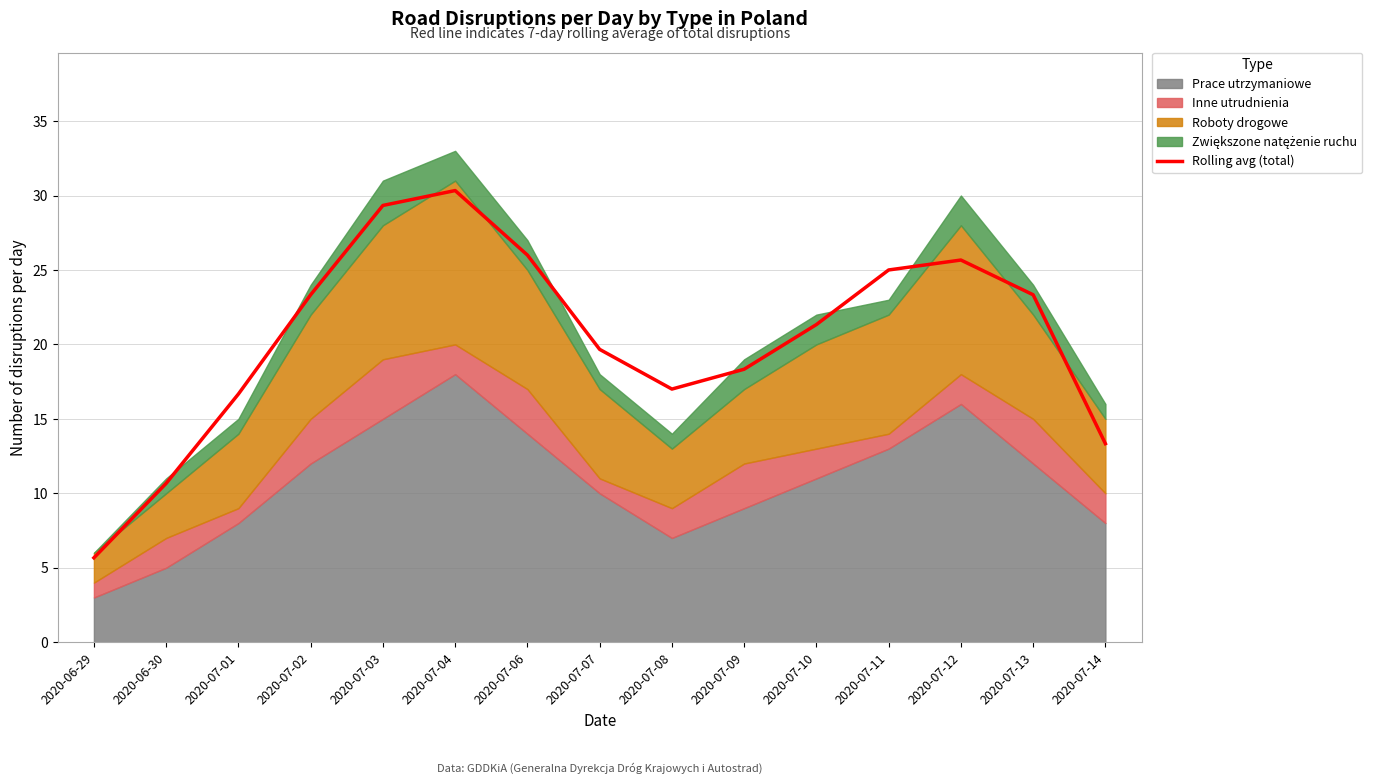

How many values exceed 21?

8